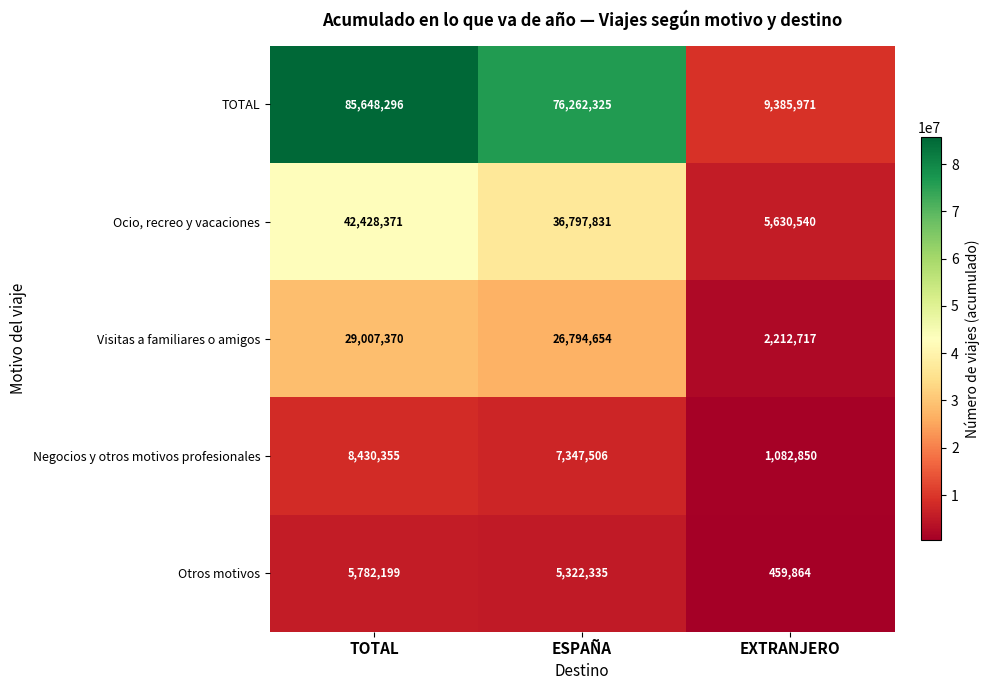

How many series are shown in this chart?

5